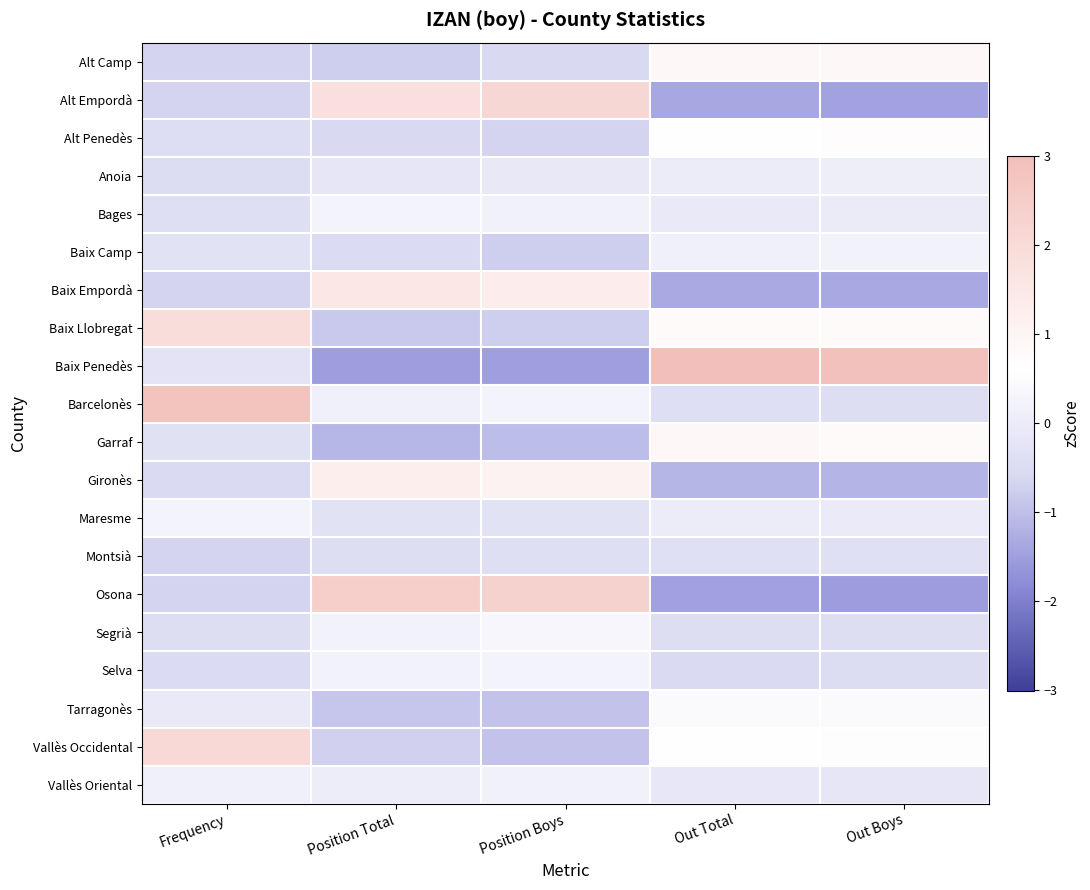

At which category is the sum across all series the highest?

Out Total